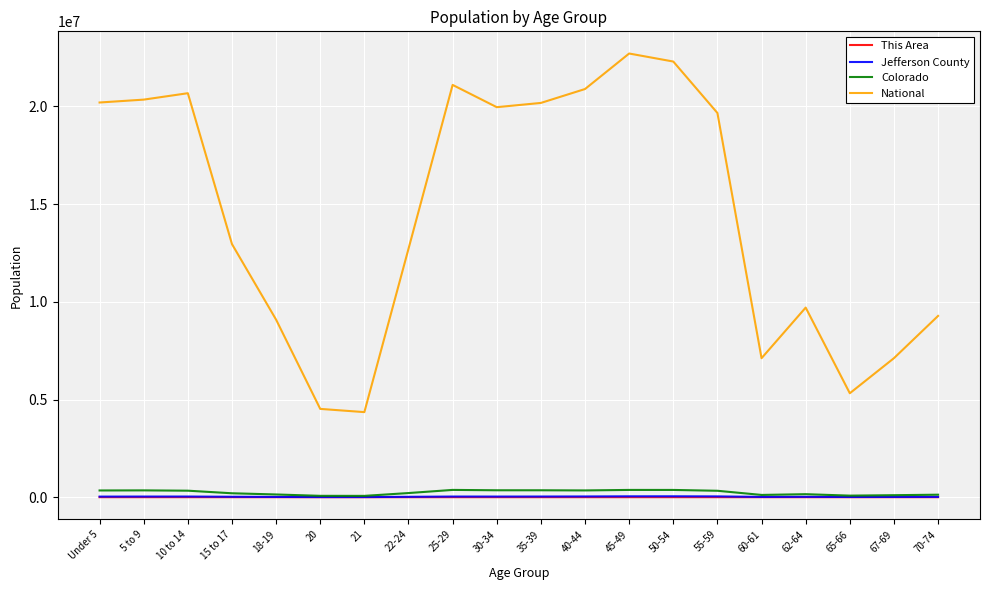

What position from the left is 25-29?

9